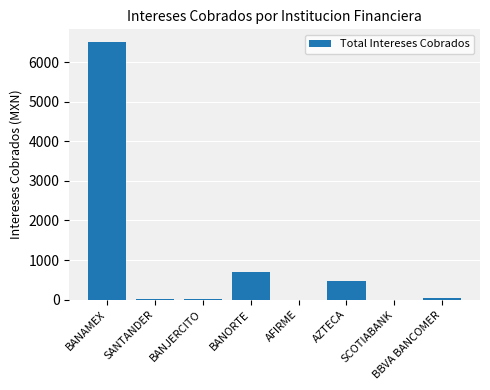

True or false: the data shows 4494.3 at SCOTIABANK.

False